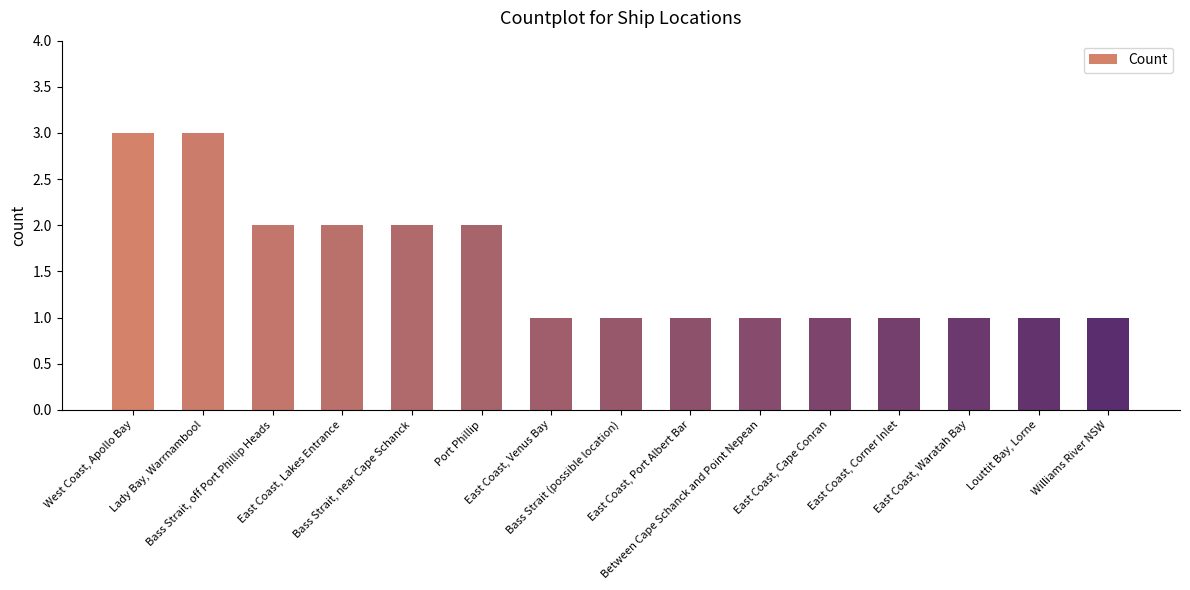

How many values are between 1 and 2?

13